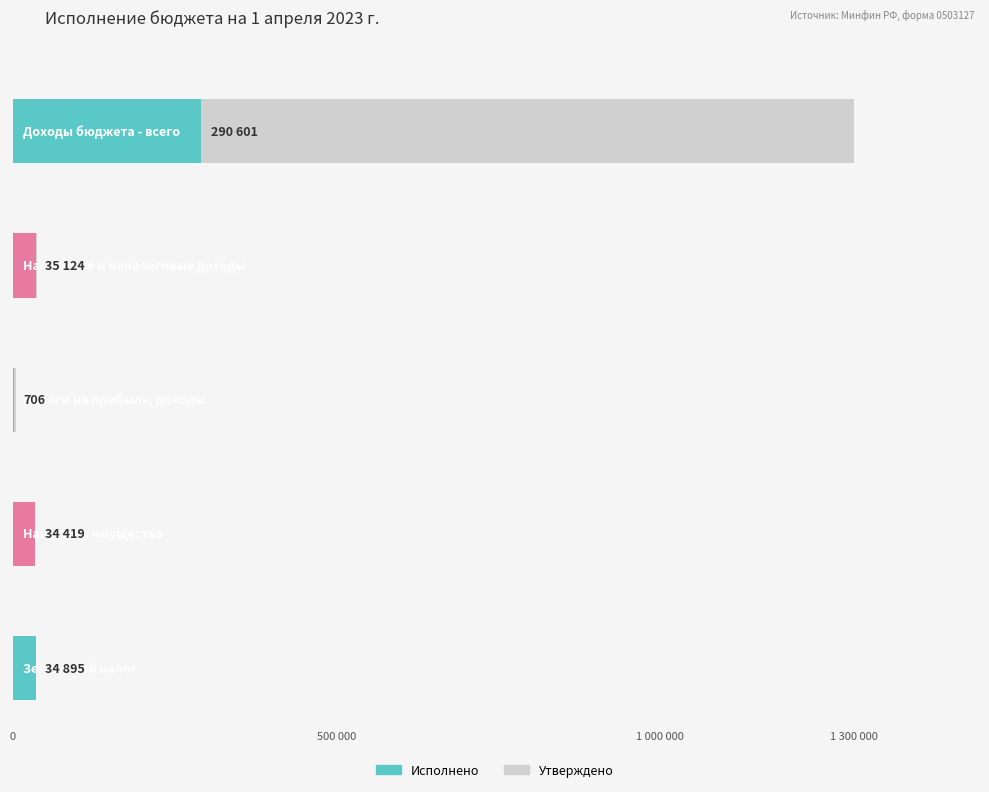

Is the value of Утверждено at Доходы бюджета - всего greater than the value of Неисполнено at Налоги на прибыль, доходы?

Yes